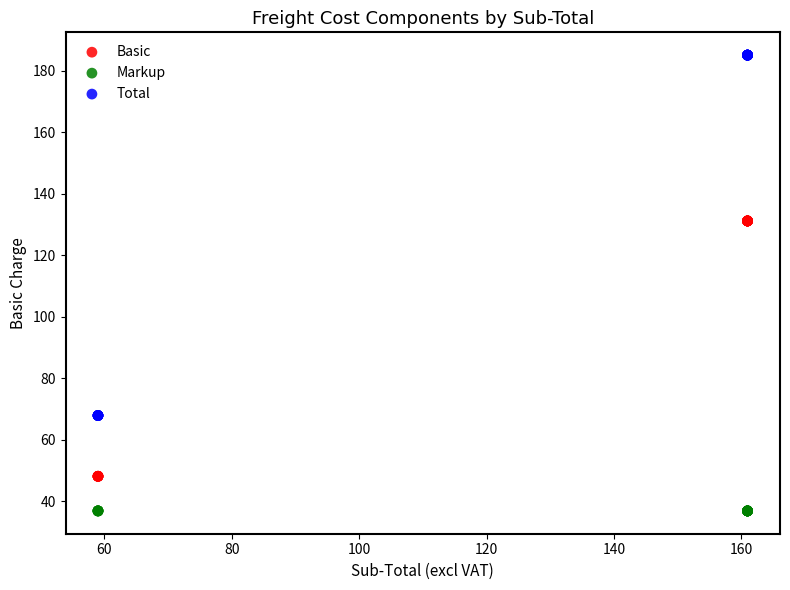

Which series contains the highest Y value?

Total